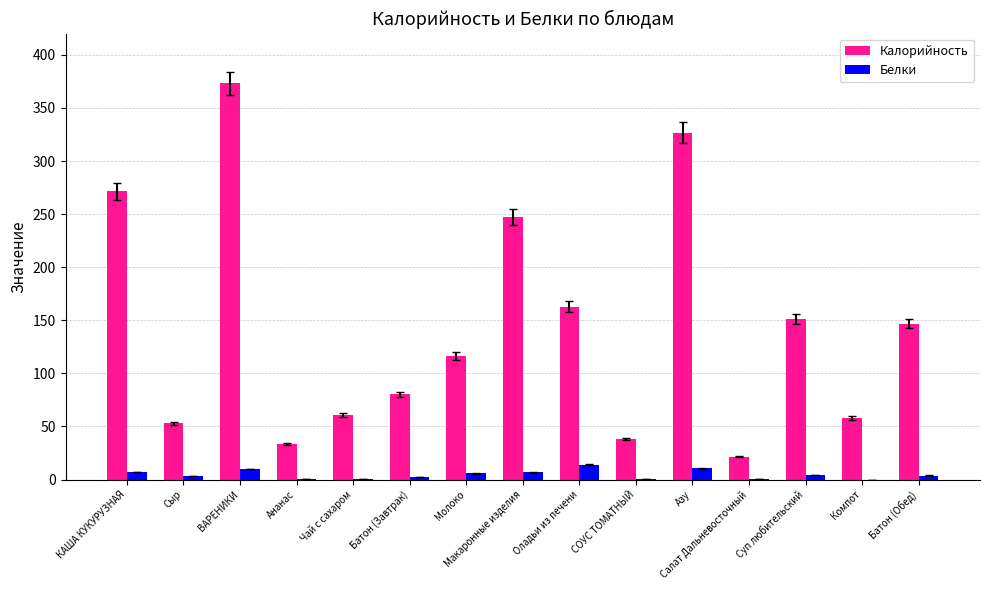

Is the value of Калорийность at Оладьи из печени greater than the value of Белки at Ананас?

Yes